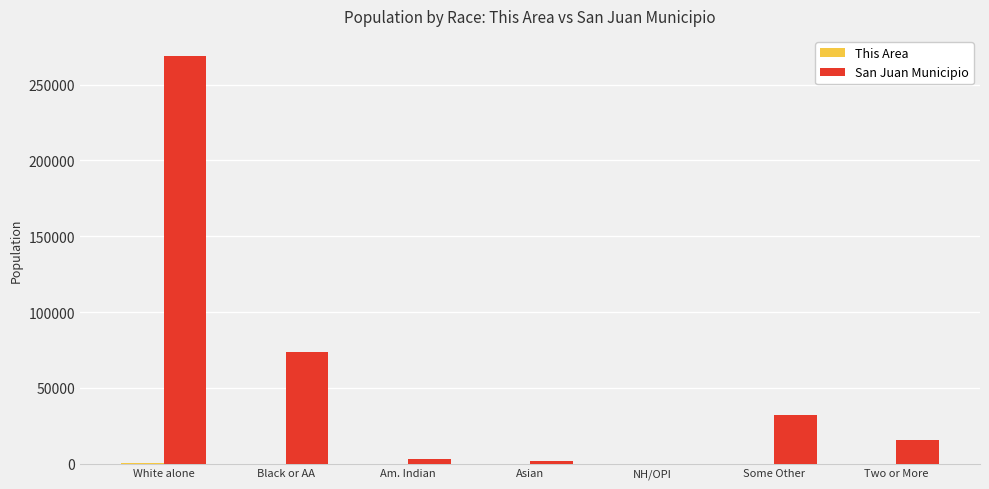

What is the sum of all San Juan Municipio values?

395326